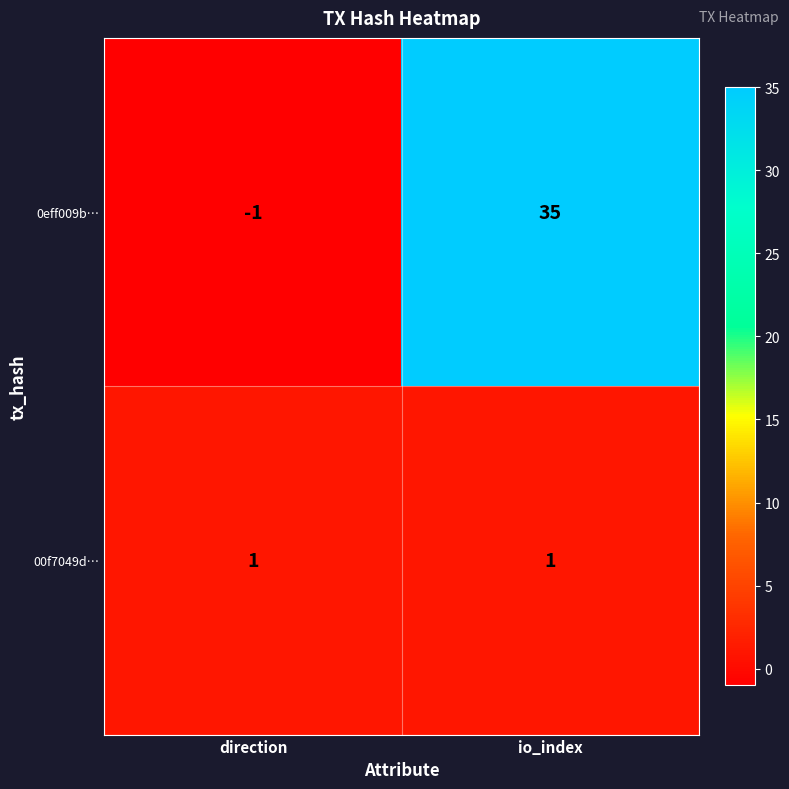

What is the difference between the 0eff009b… values at direction and io_index?

36